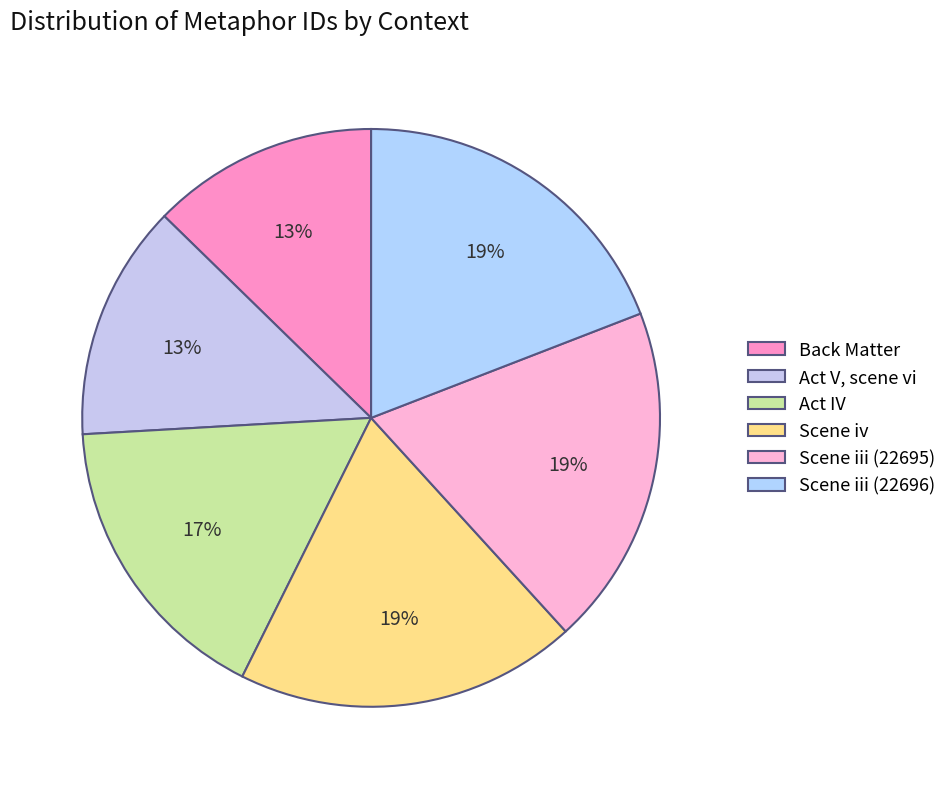

What percentage is the Scene iii (22696) slice, to the nearest percent?

19%